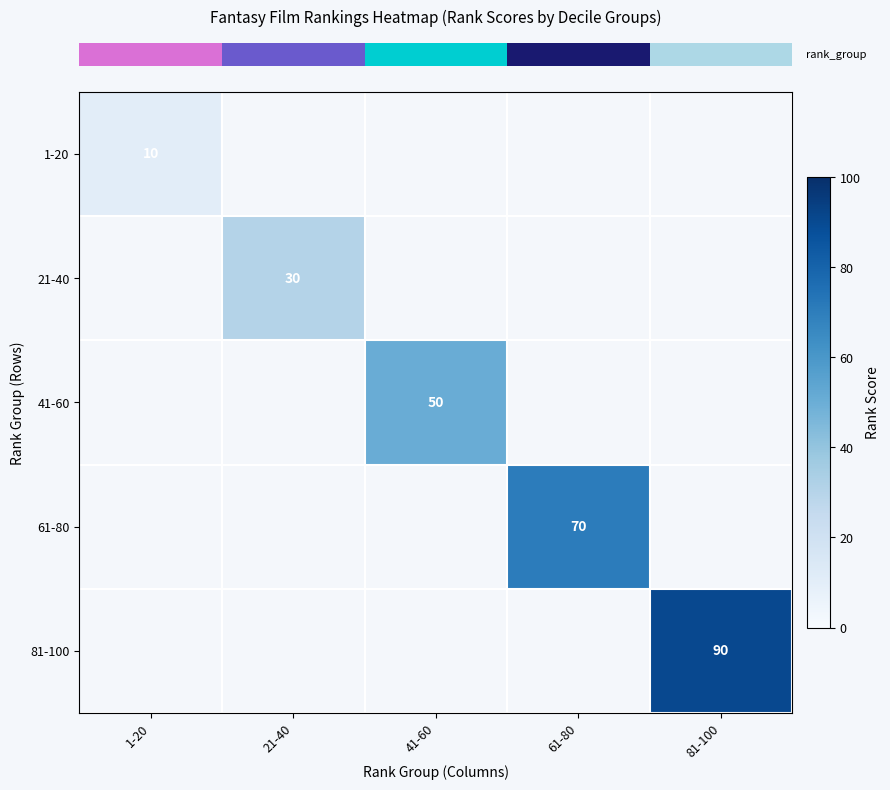

How many data points in row_0 are above 0?

1